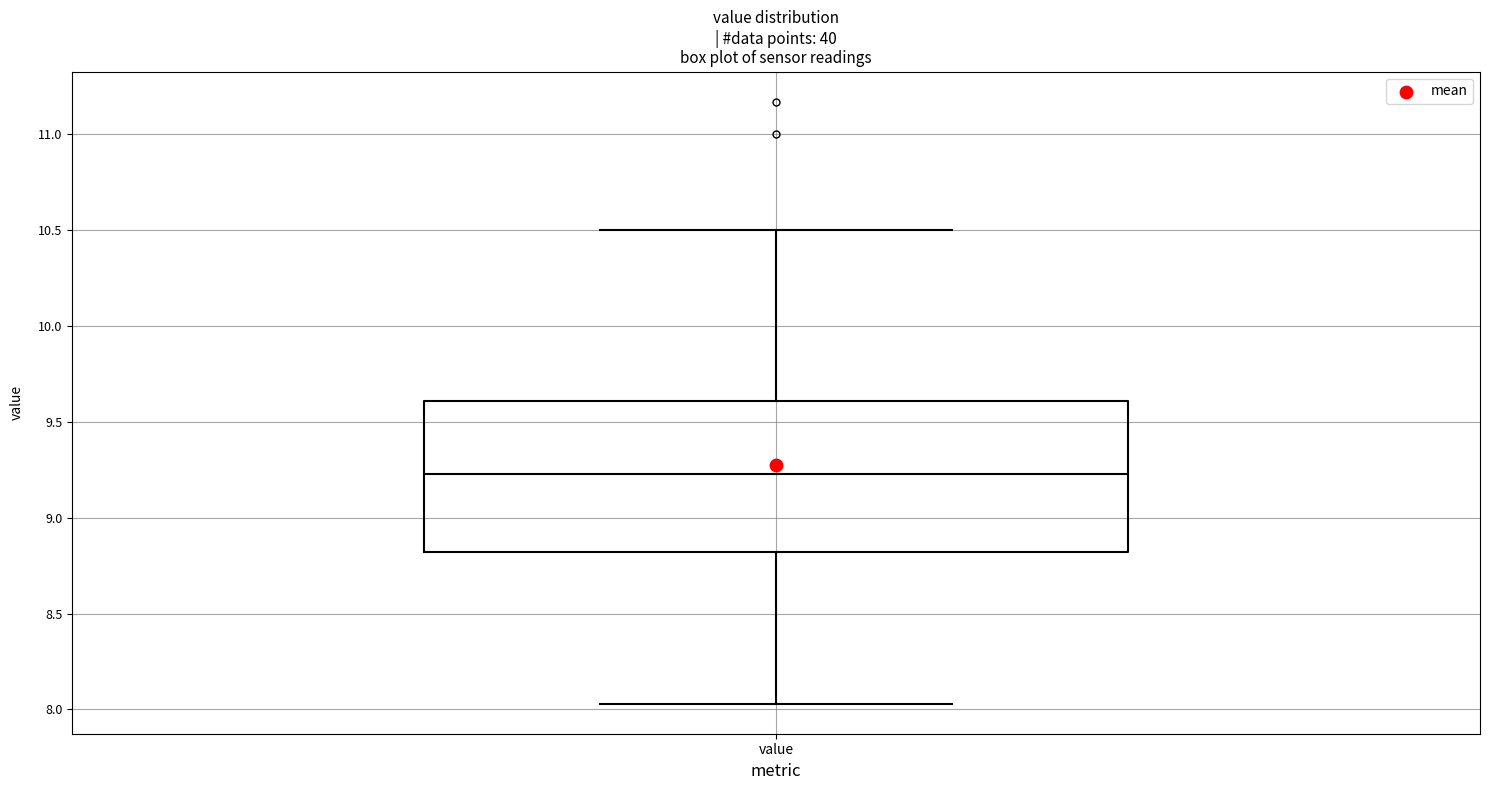

Transcribe this box plot: give where the median line is, the range the box spans, and where the two whiskers end, as read against the y-axis. The values are not printed on the chart, so give them approximately, as read against the axis.

median 9.25, box 8.80 to 9.60, whiskers 8.05 to 10.50